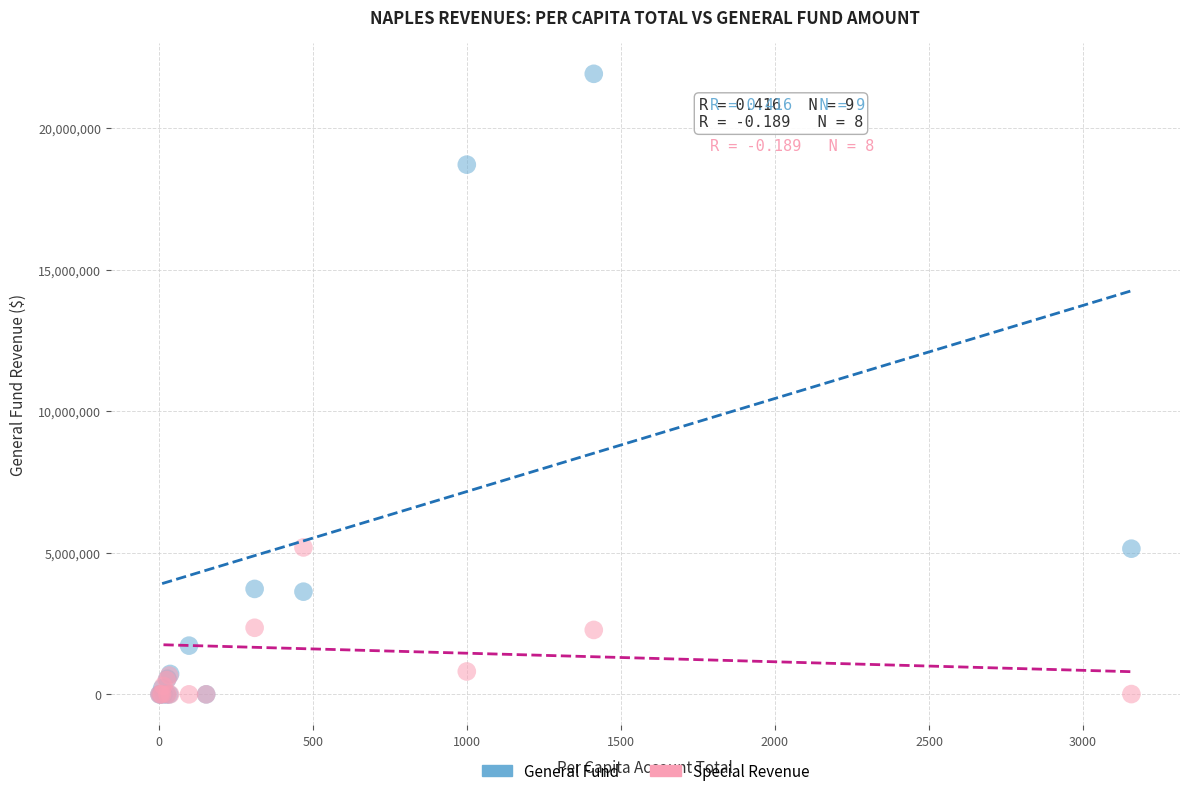

Which series has the largest Y range (max minus min)?

General Fund